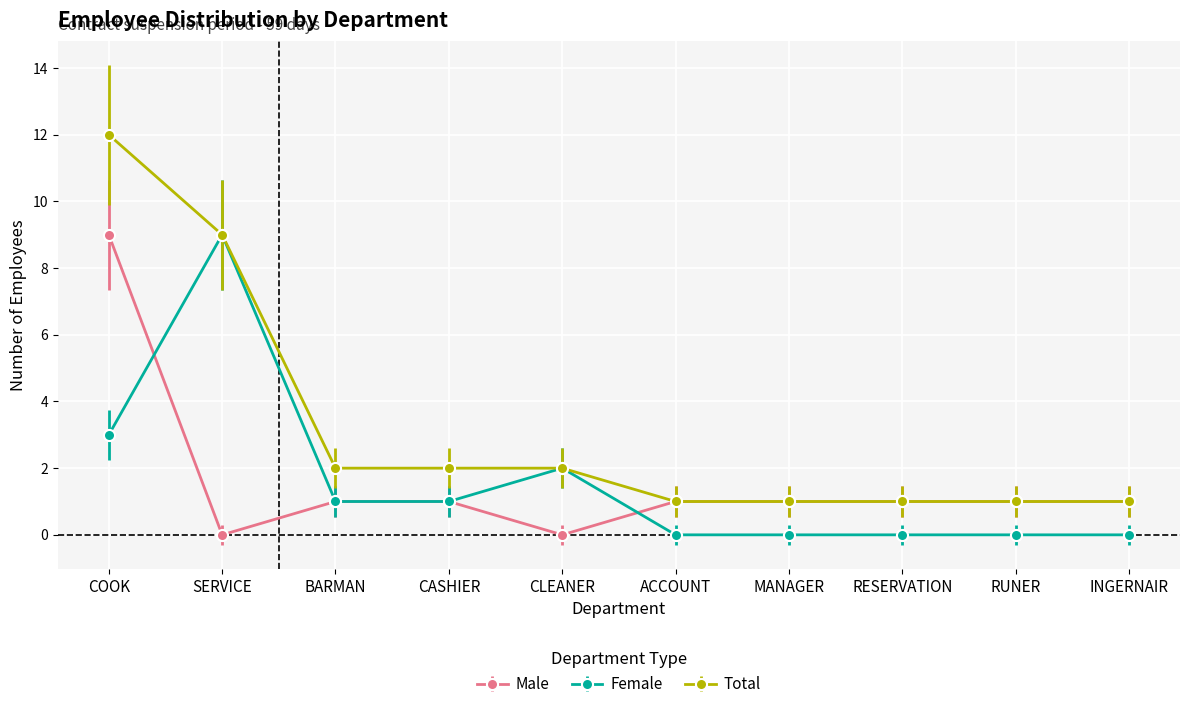

At which category does the chart reach its peak across all series?

COOK